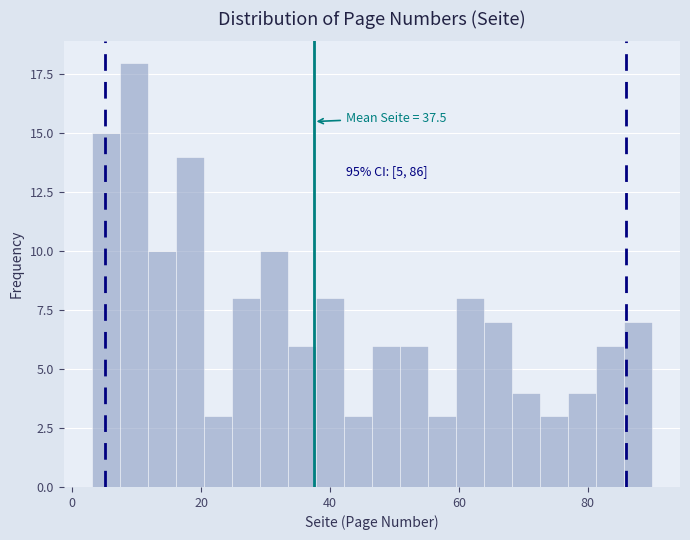

Around what value on the x-axis is the tallest bar? Give the approximate position of its centre, as read against the axis.

10